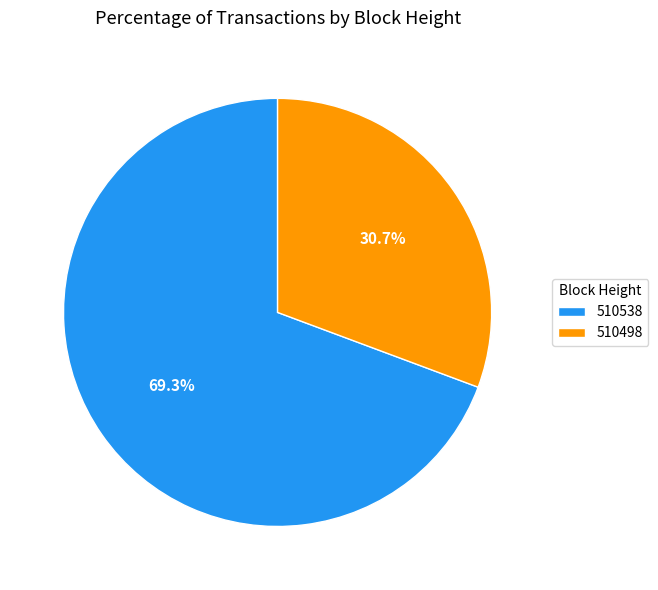

Rank the categories by value from highest to lowest.

510538, 510498